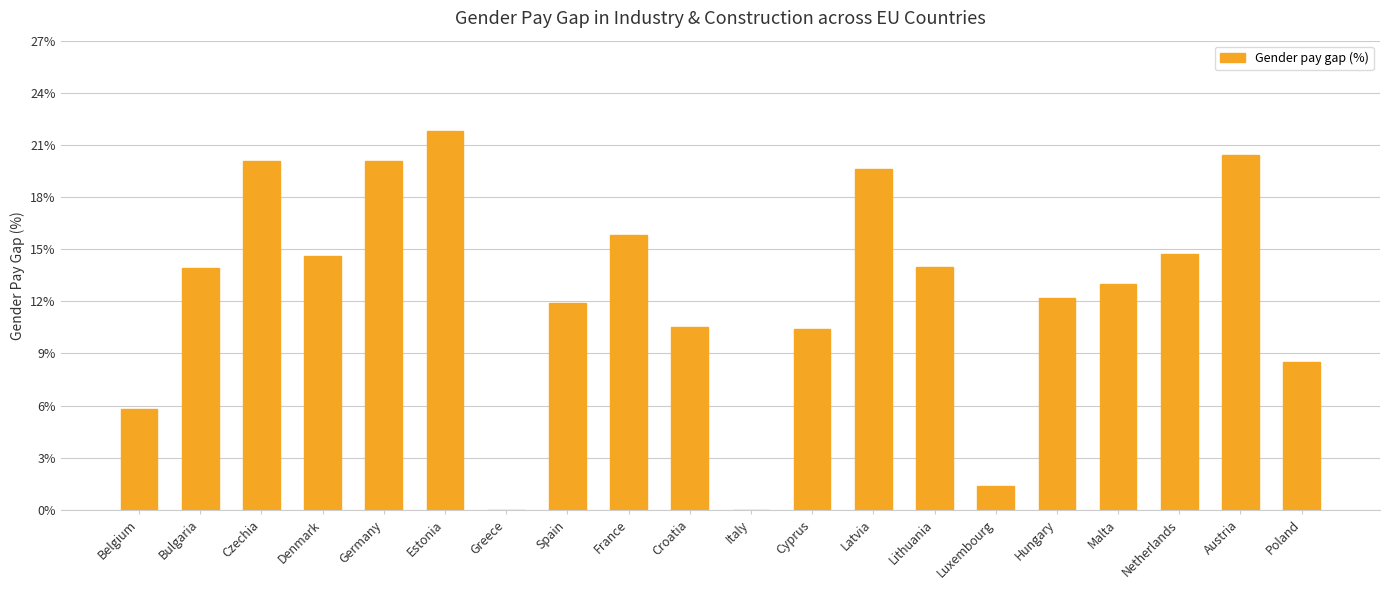

How many distinct data groups are displayed?

1